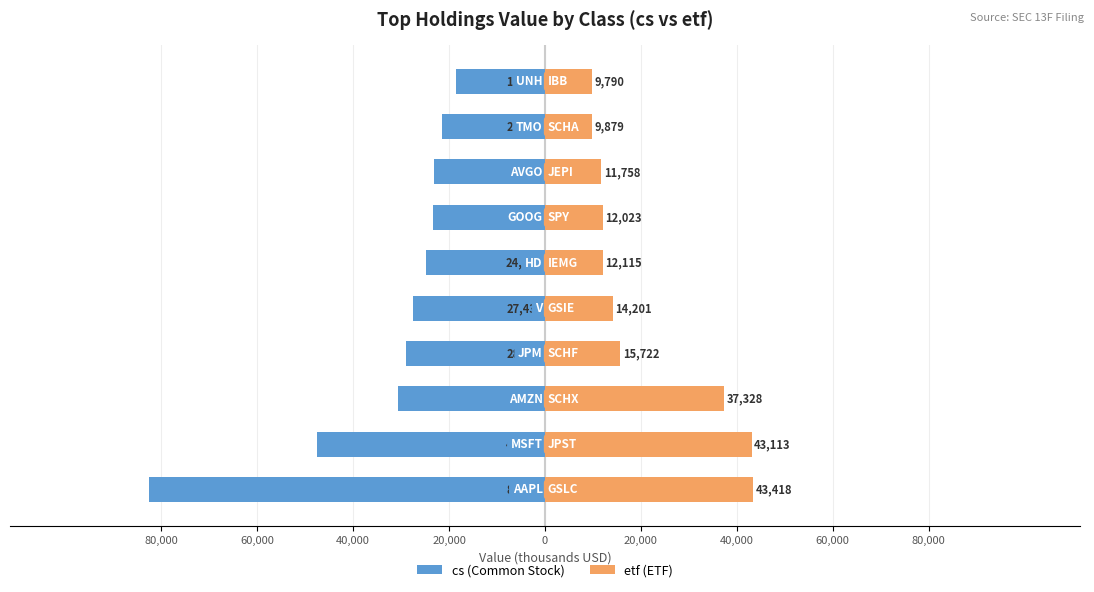

How many bars are there in each group?

2